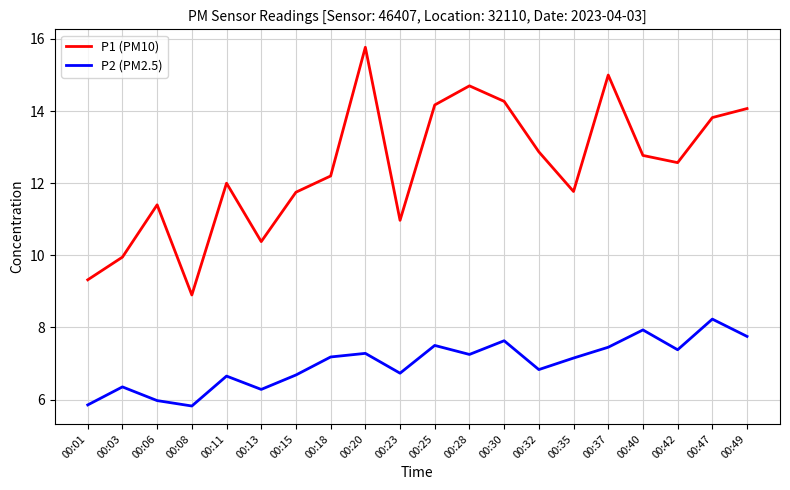

Is it true that P2 (PM2.5) equals 6.7 at 00:11?

True